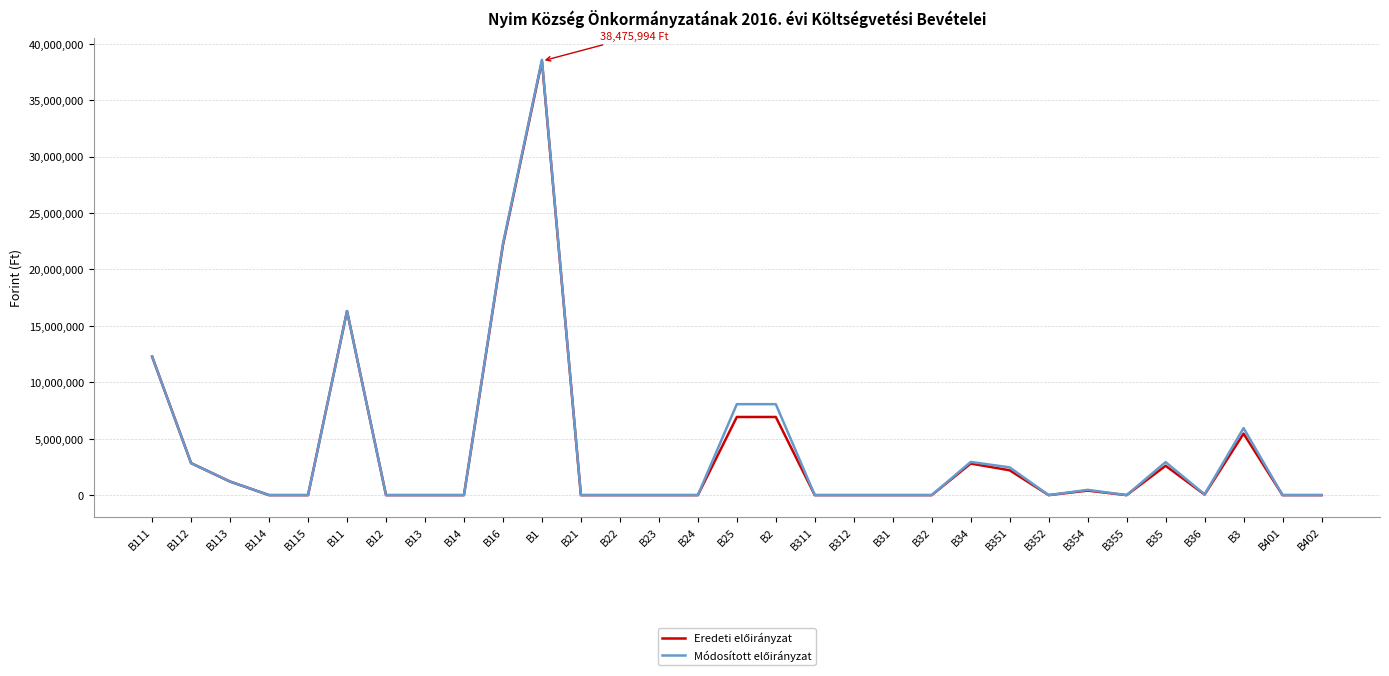

At which category is the sum across all series the highest?

B1